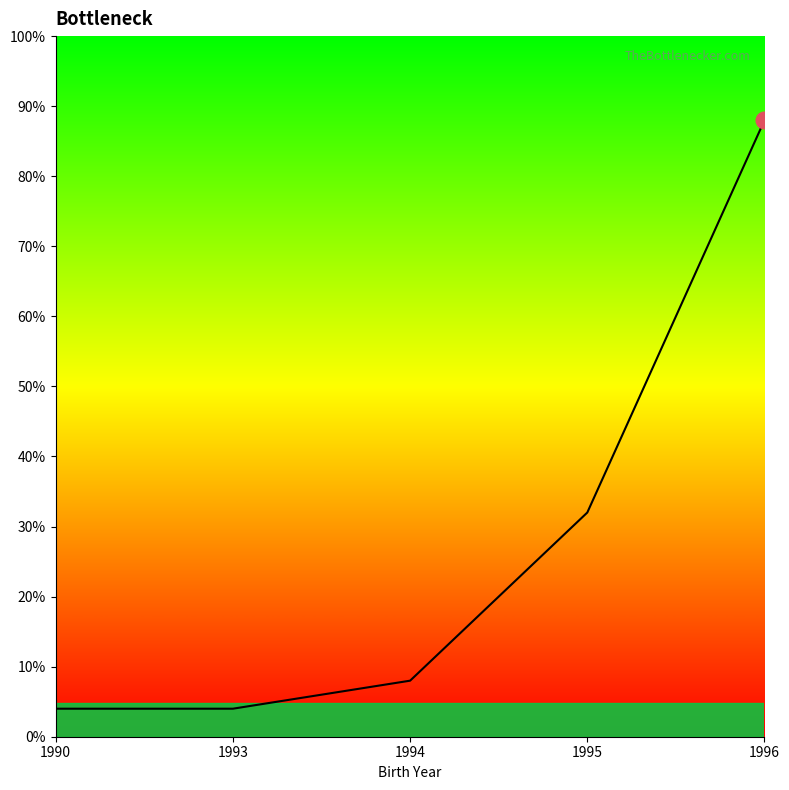

Is this an area chart (filled region under the line)?

Yes